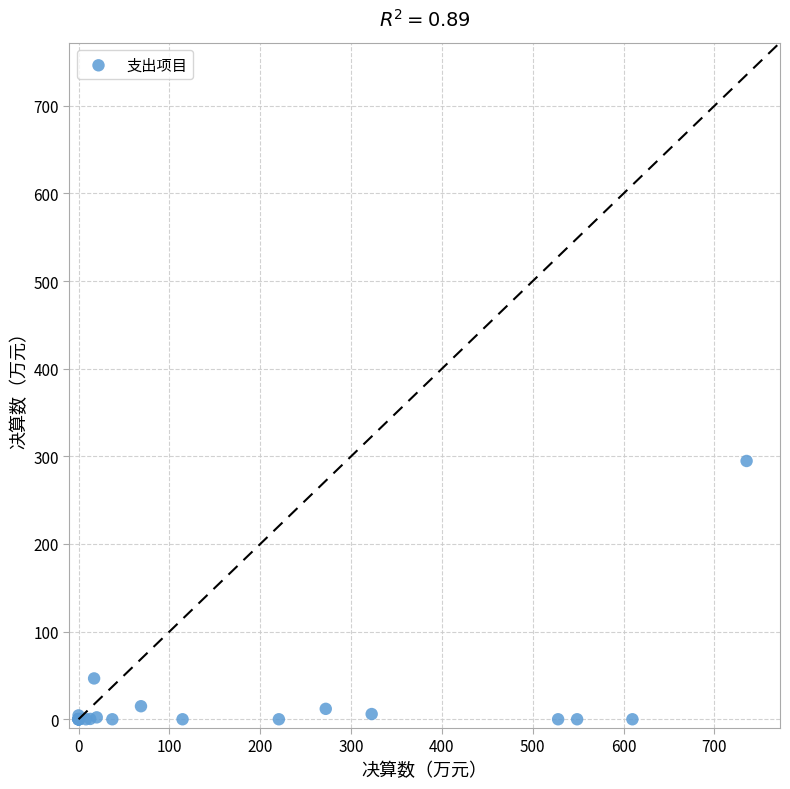

What Y value in the scatter plot is closest to 147?

46.6